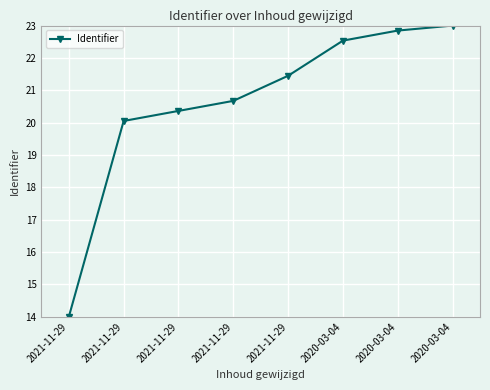

Which label corresponds to the largest value in the chart?

2020-03-04